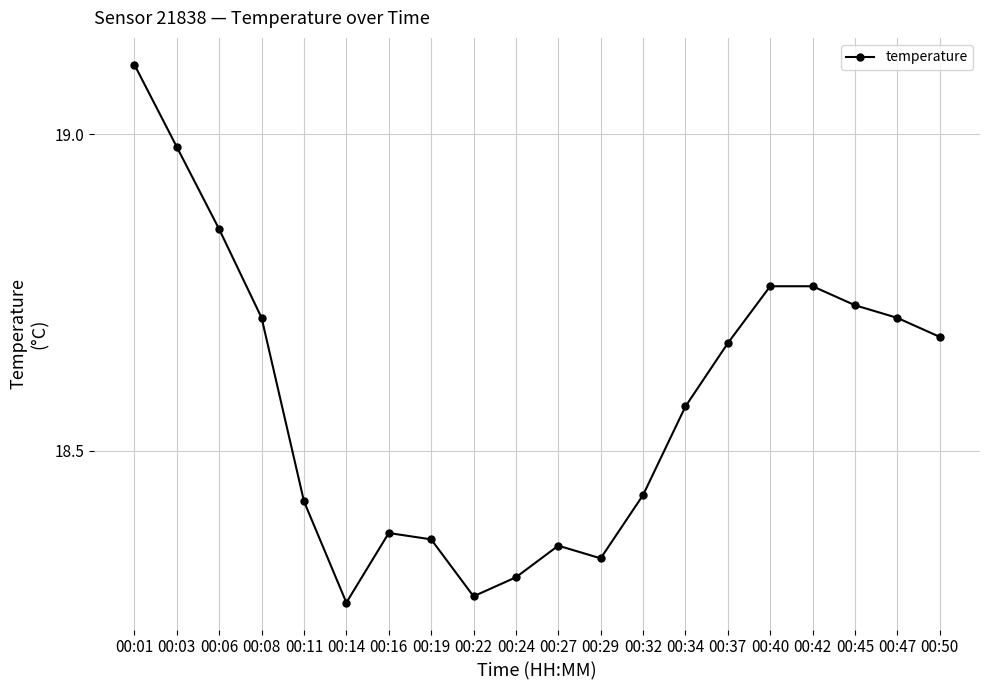

Does the chart have visible grid lines?

Yes